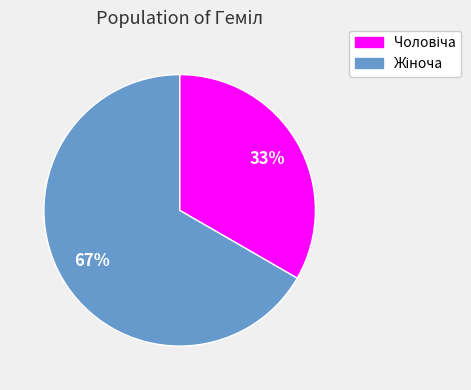

To the nearest percent, what is the average slice percentage?

50%